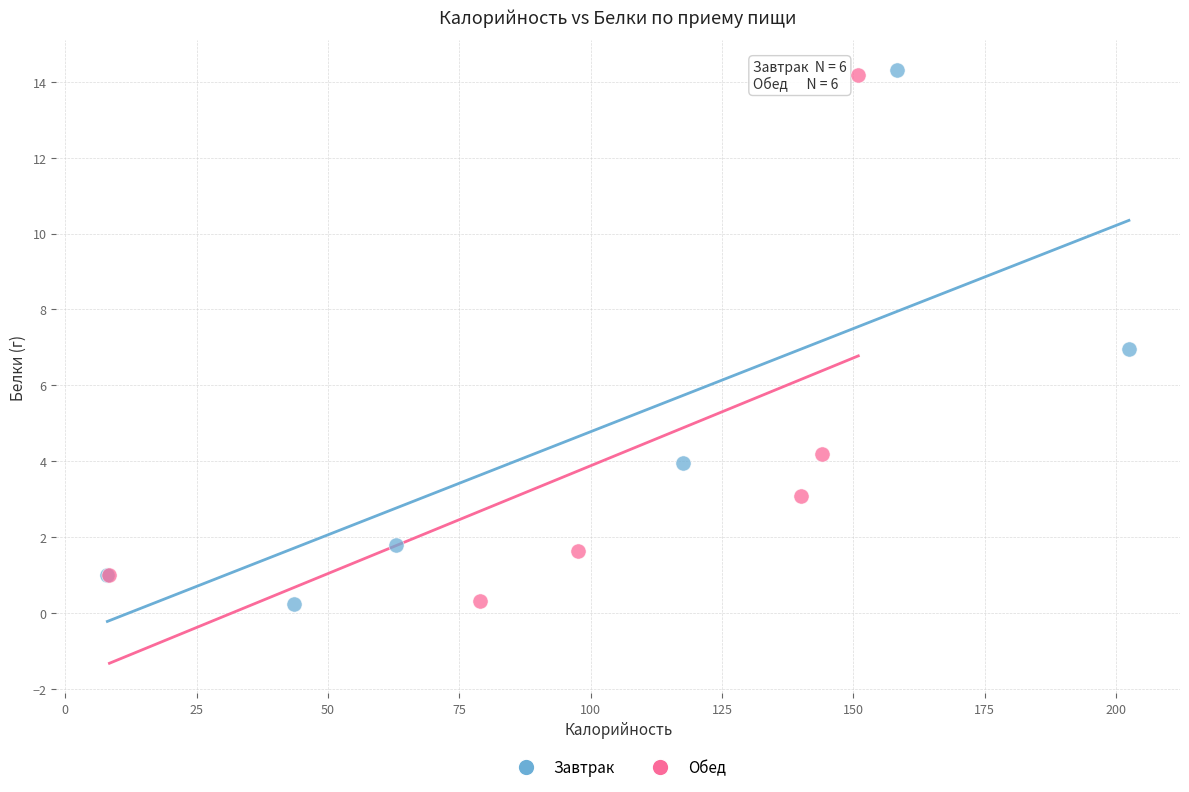

Which series has the widest spread of Y values?

Завтрак